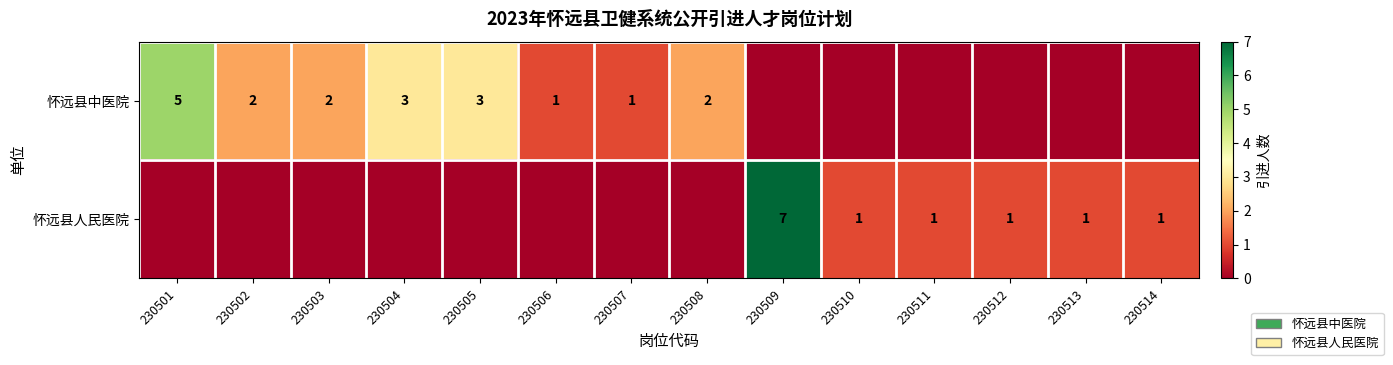

True or false: 怀远县人民医院 has a value of 1 at 230512.

True